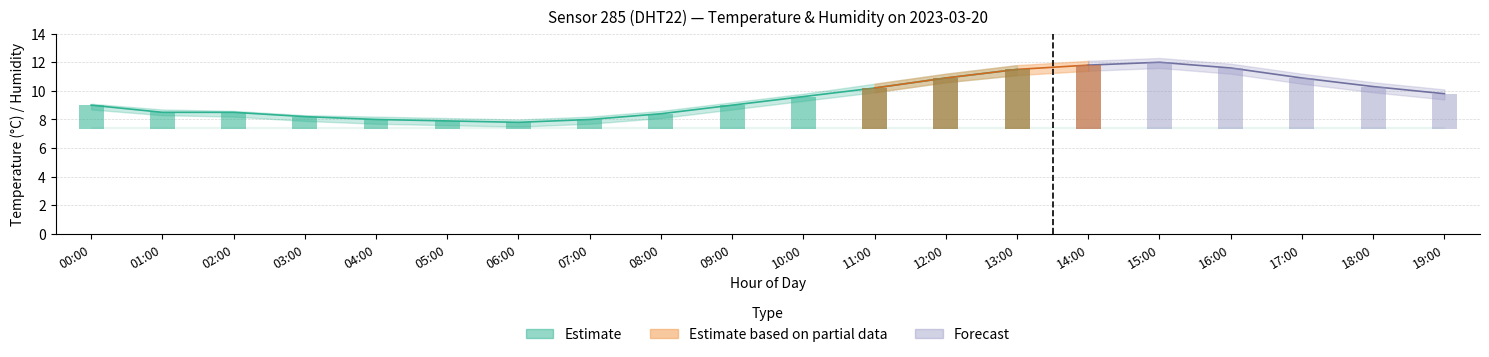

What is the label of the 17th bar from the left?

16:00